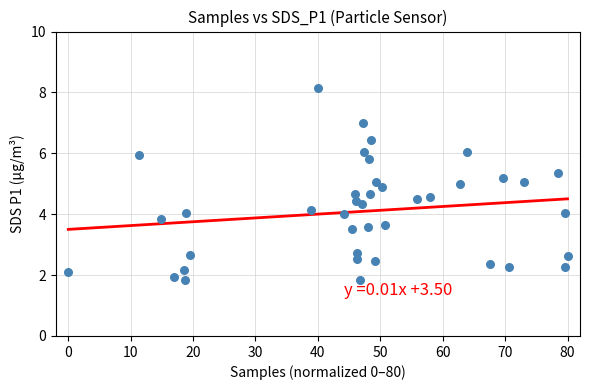

What is the range of X values (max minus min)?

80.0